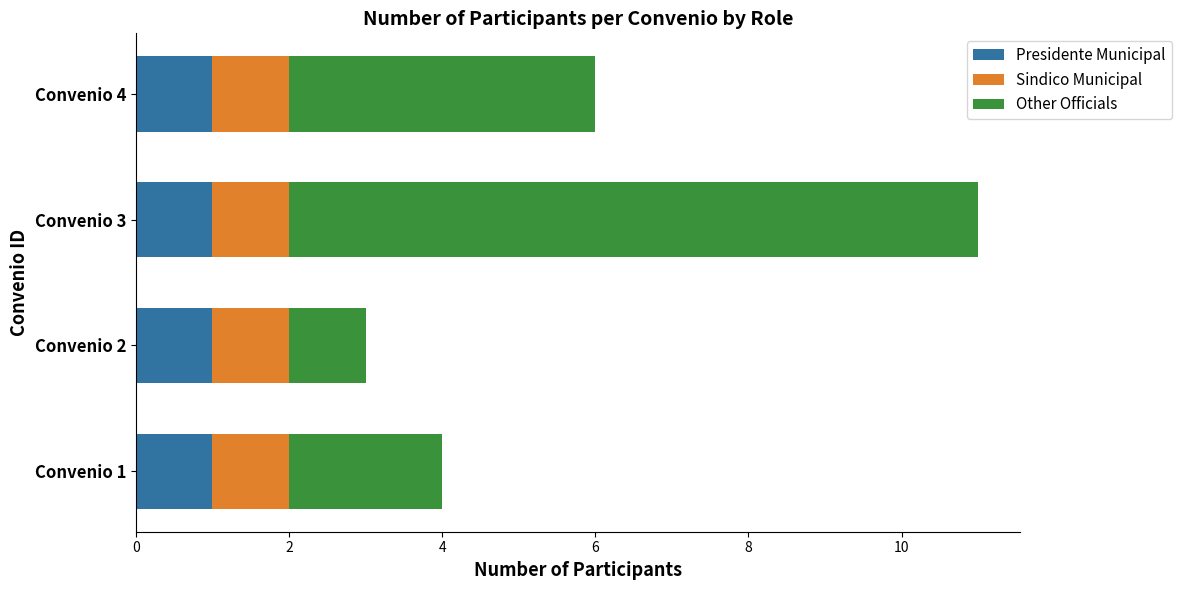

Is it true that Presidente Municipal equals 1 at Convenio 2?

True